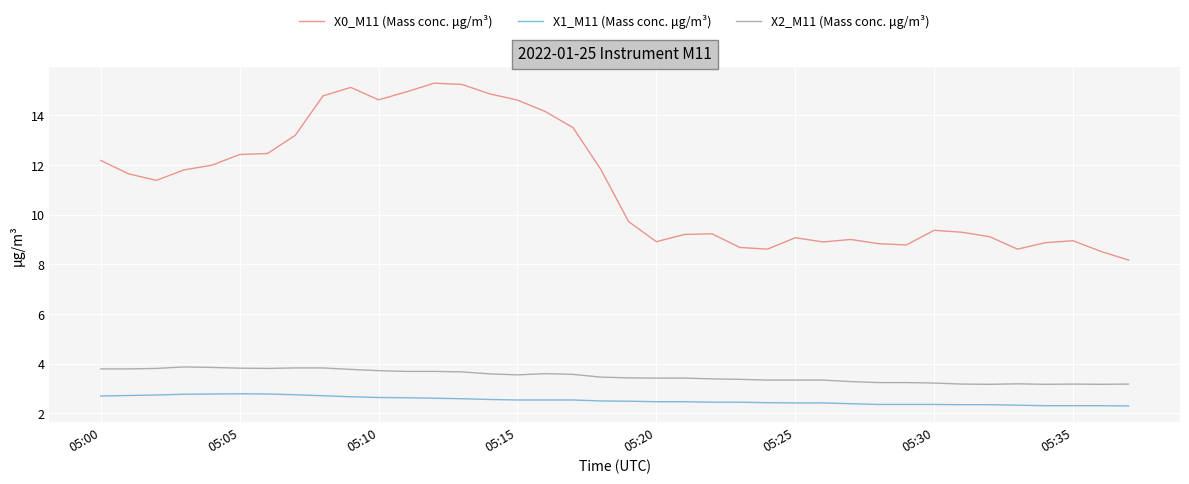

What is the difference between the second highest and minimum values in the X2_M11 (Mass conc. μg/m³) series?

0.7